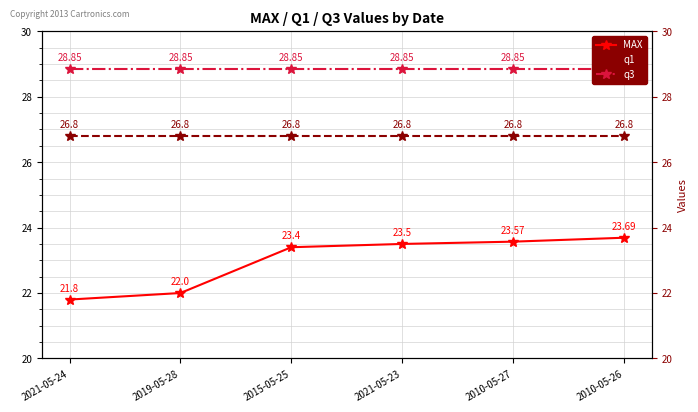

What is the sum of all MAX values?

138.0